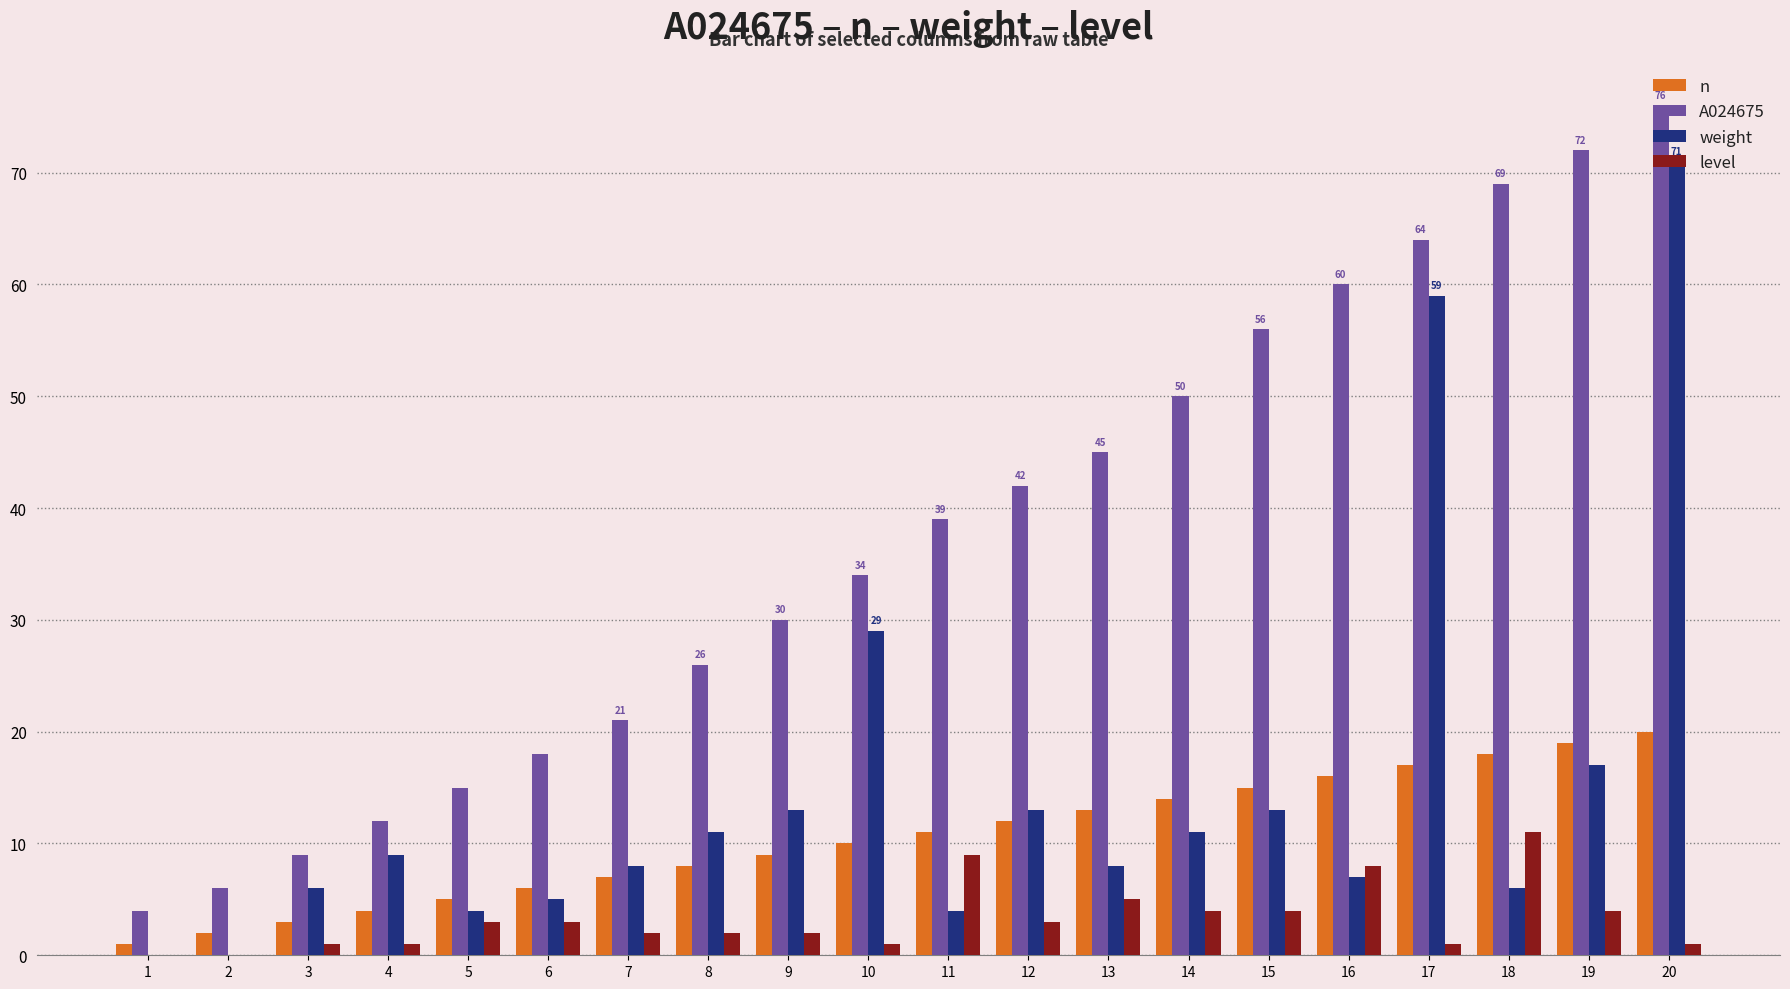

Are the bars grouped side by side (vs. stacked)?

Yes